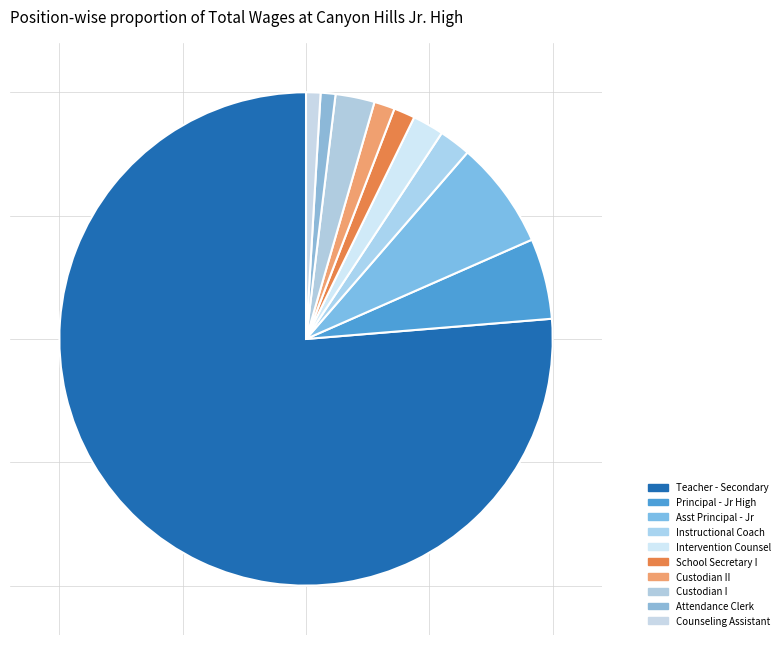

To the nearest percent, what is the difference between the Custodian I and Intervention Counsel slice percentages?

1%